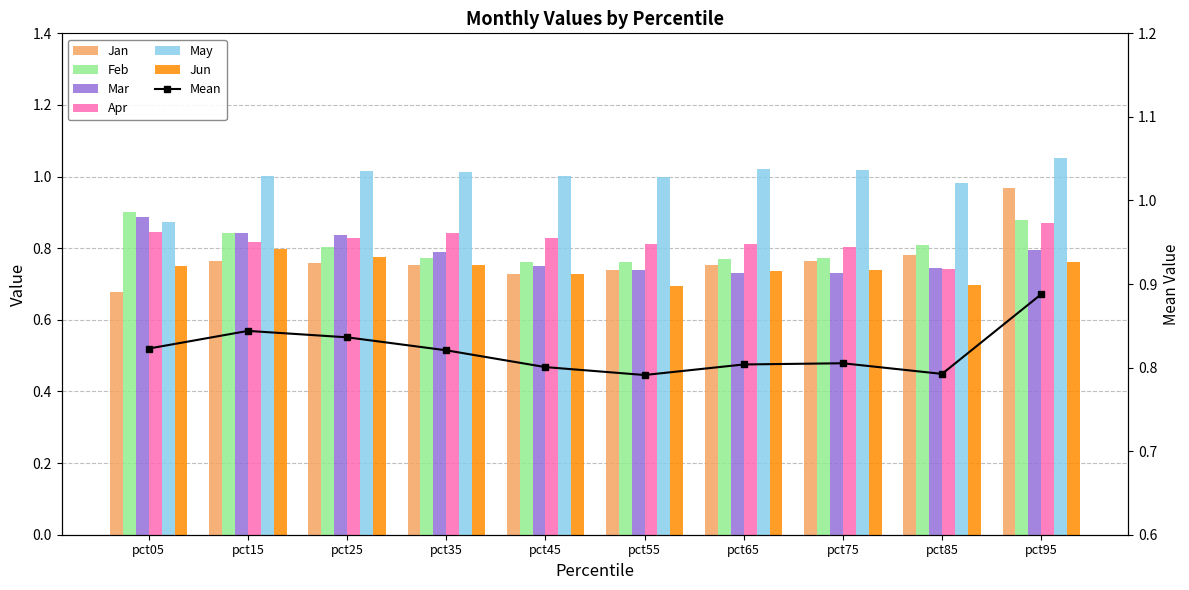

Which series changed the most between pct15 and pct65?

Mar